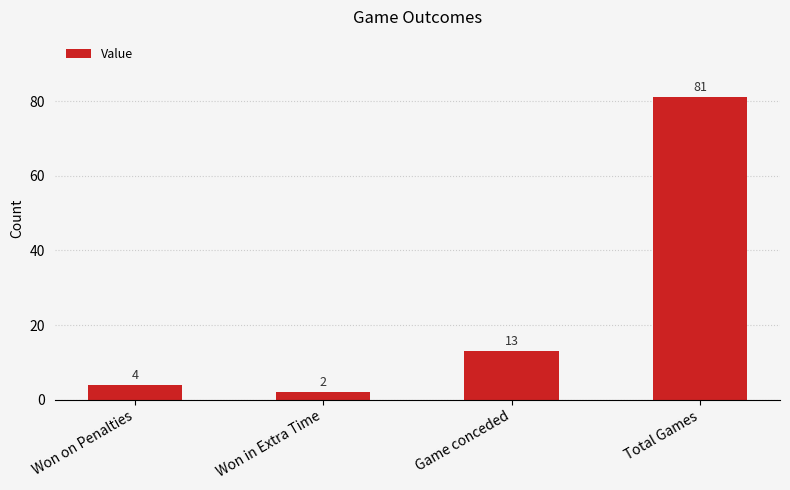

Rank the categories by value from highest to lowest.

Total Games, Game conceded, Won on Penalties, Won in Extra Time